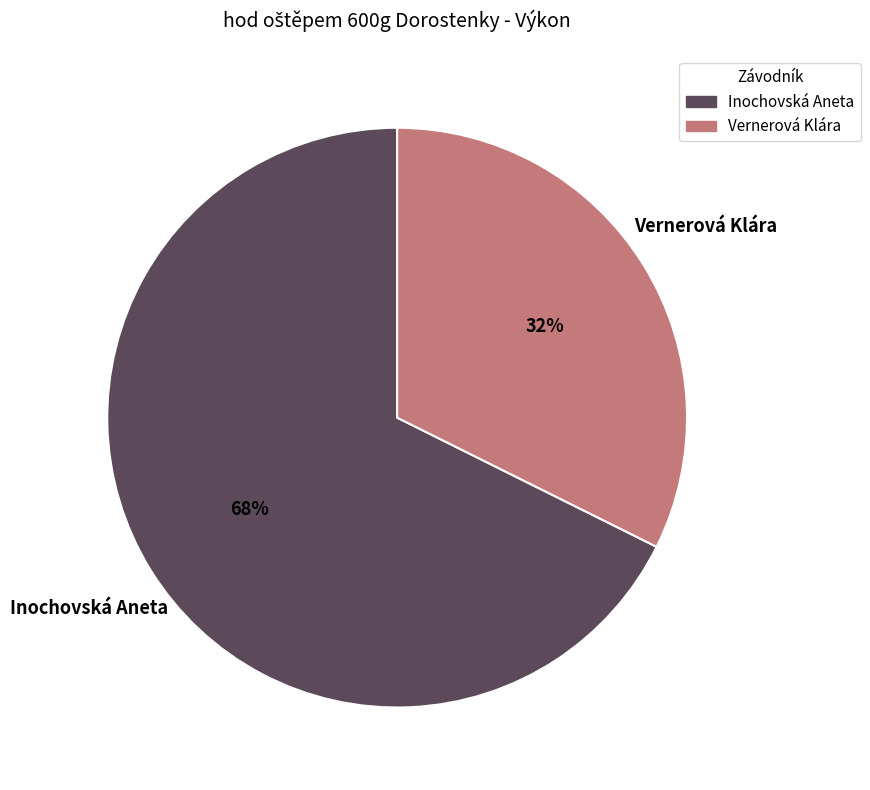

To the nearest percent, what is the combined percentage of Vernerová Klára and Inochovská Aneta?

100%